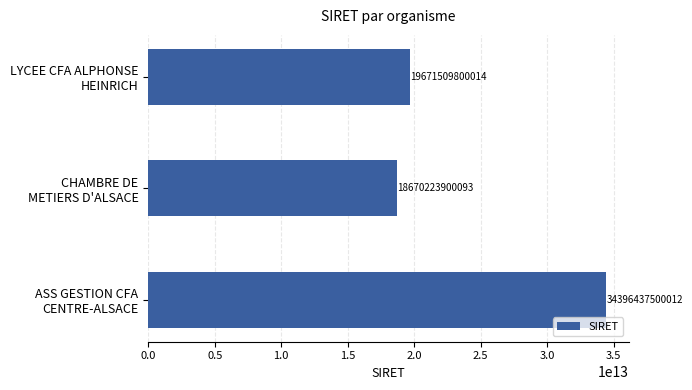

What is the minimum value shown in the chart?

18670223900093